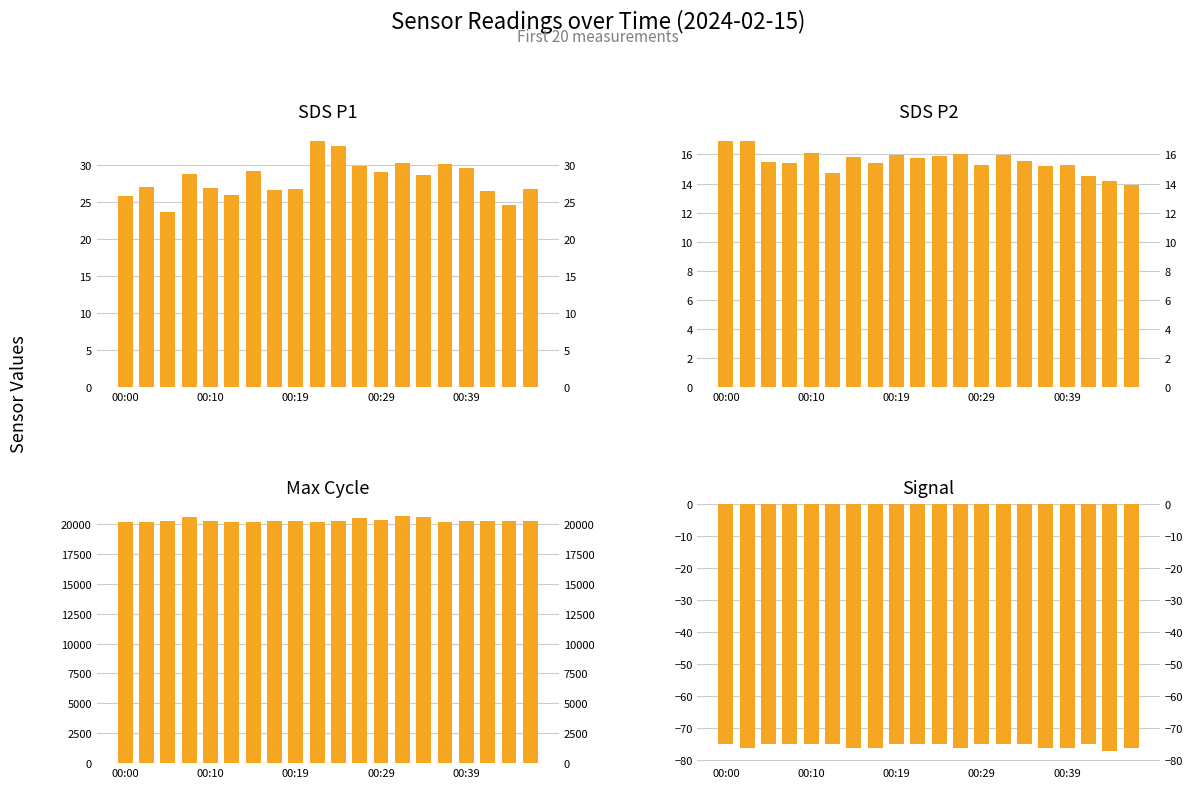

What is the lowest value of the Signal series?

-77.0